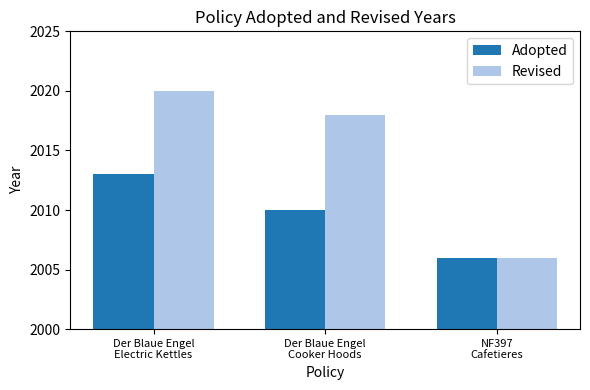

List the series in order of their peak value, highest first.

Revised, Adopted